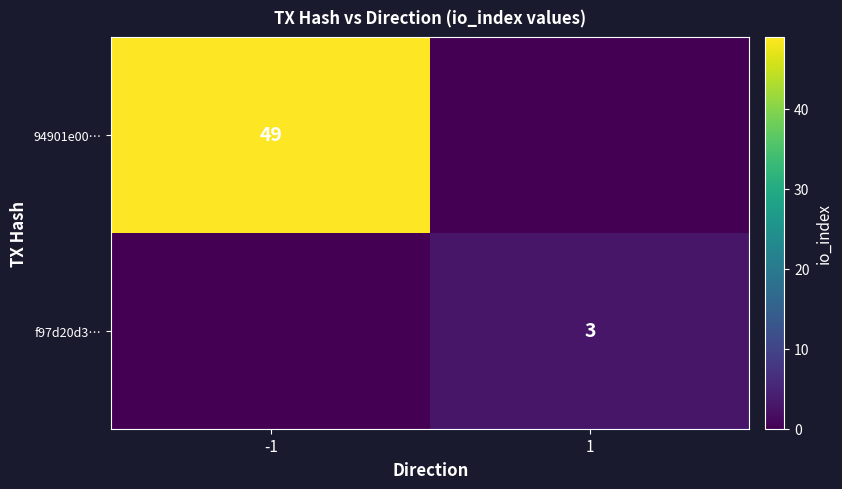

Is the value of 94901e00… at -1 greater than the value of f97d20d3… at 1?

Yes